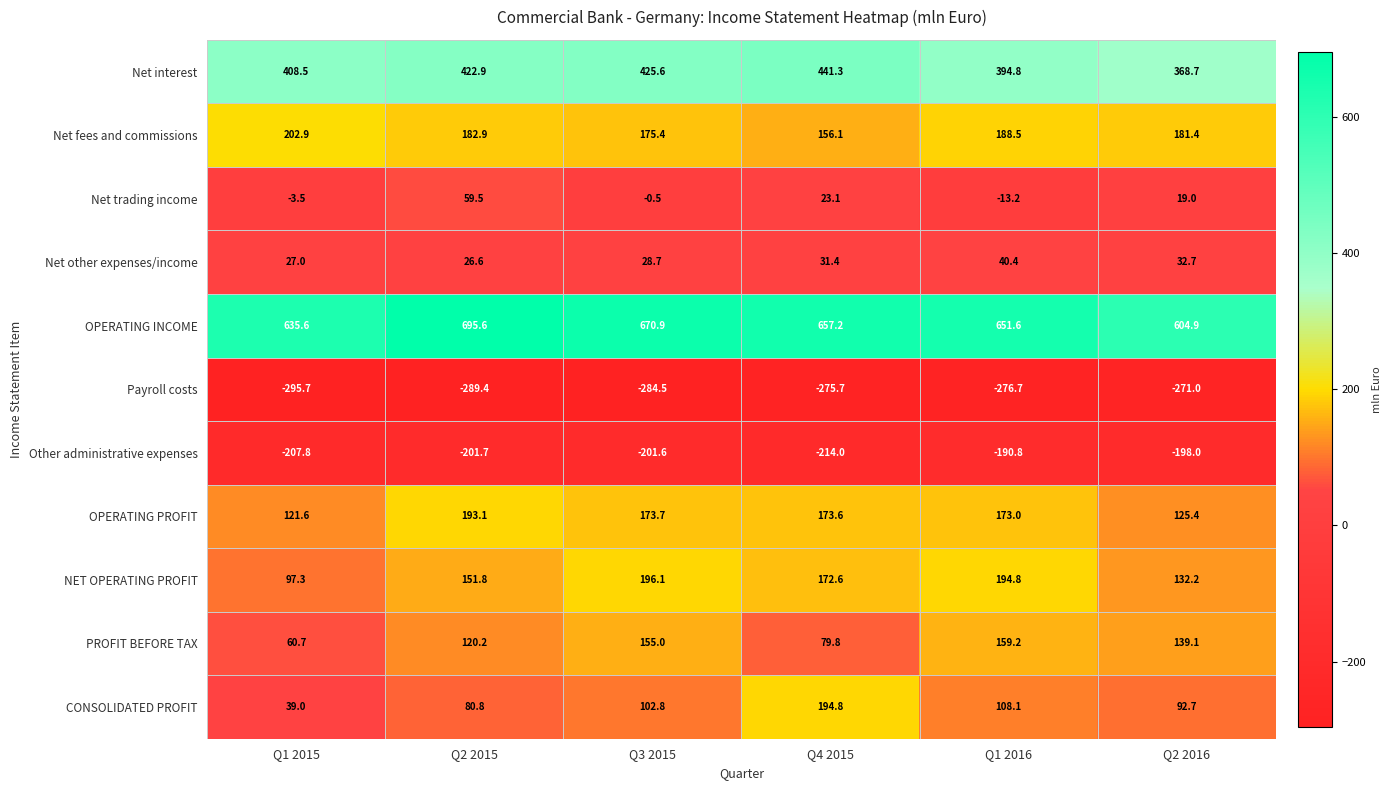

What is the sum of the Payroll costs values at Q3 2015 and Q4 2015?

-560.2